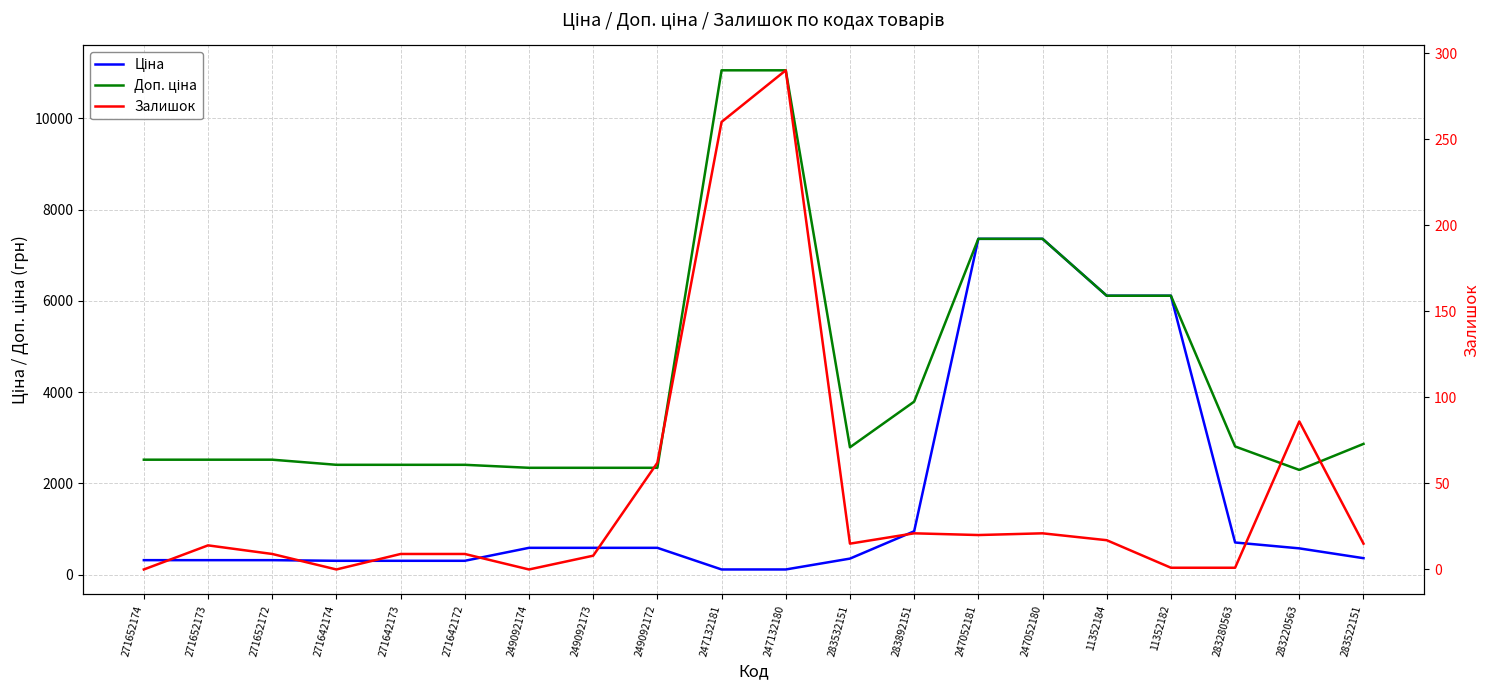

Is it true that Доп. ціна equals 2339.7 at 249092173?

True